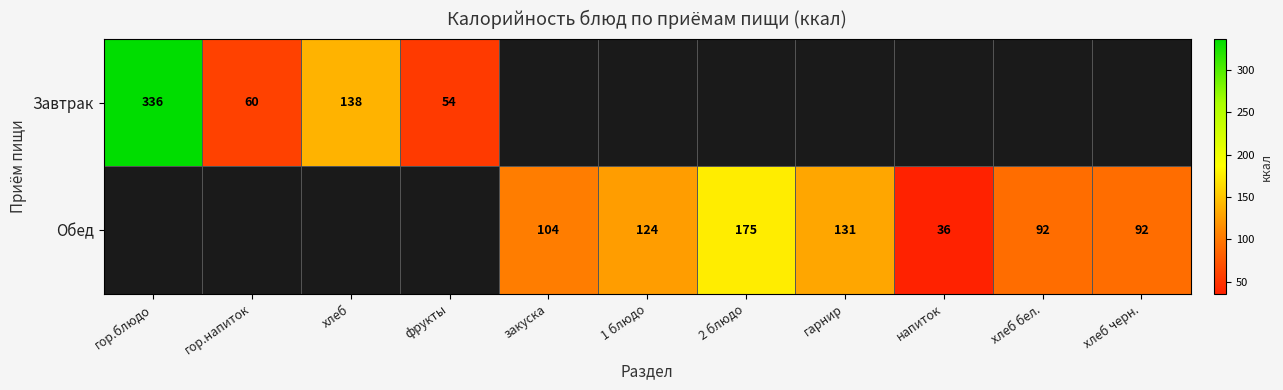

The Обед series shows 92 at хлеб черн.. True or false?

True